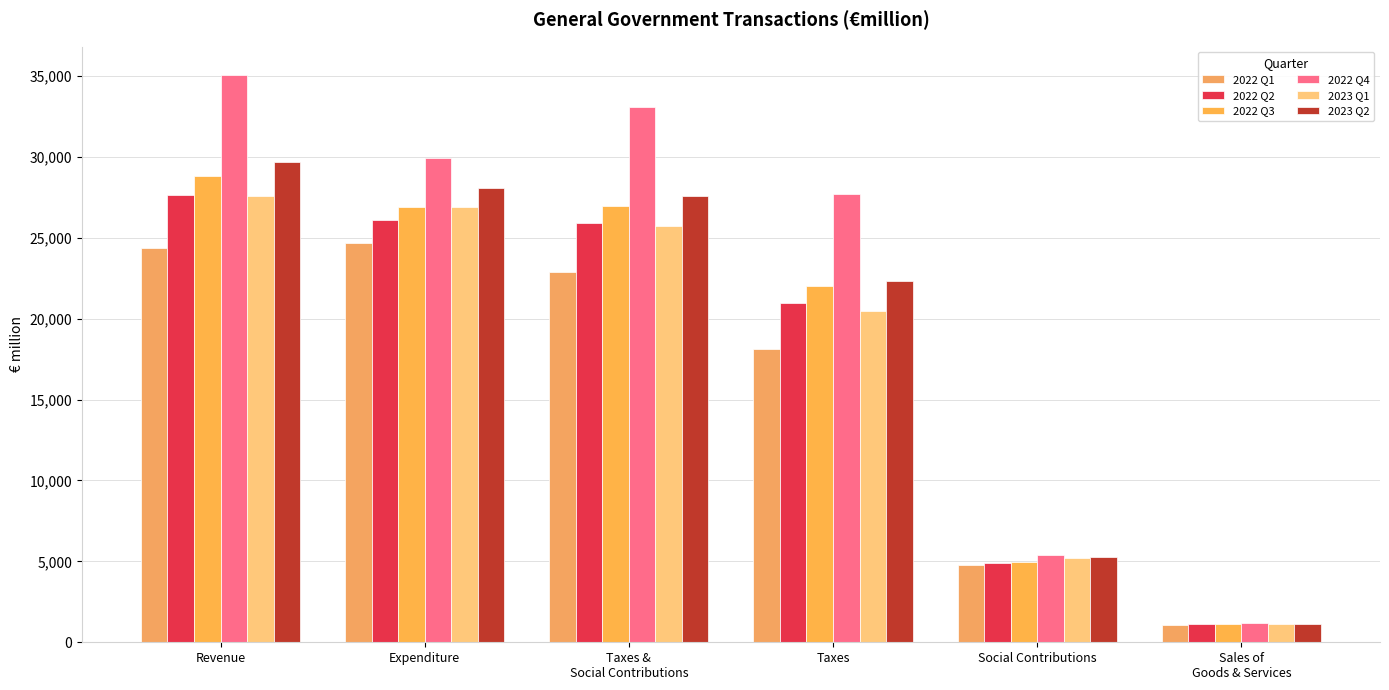

Which category has the lowest value in the 2023 Q2 series?

Sales of
Goods & Services